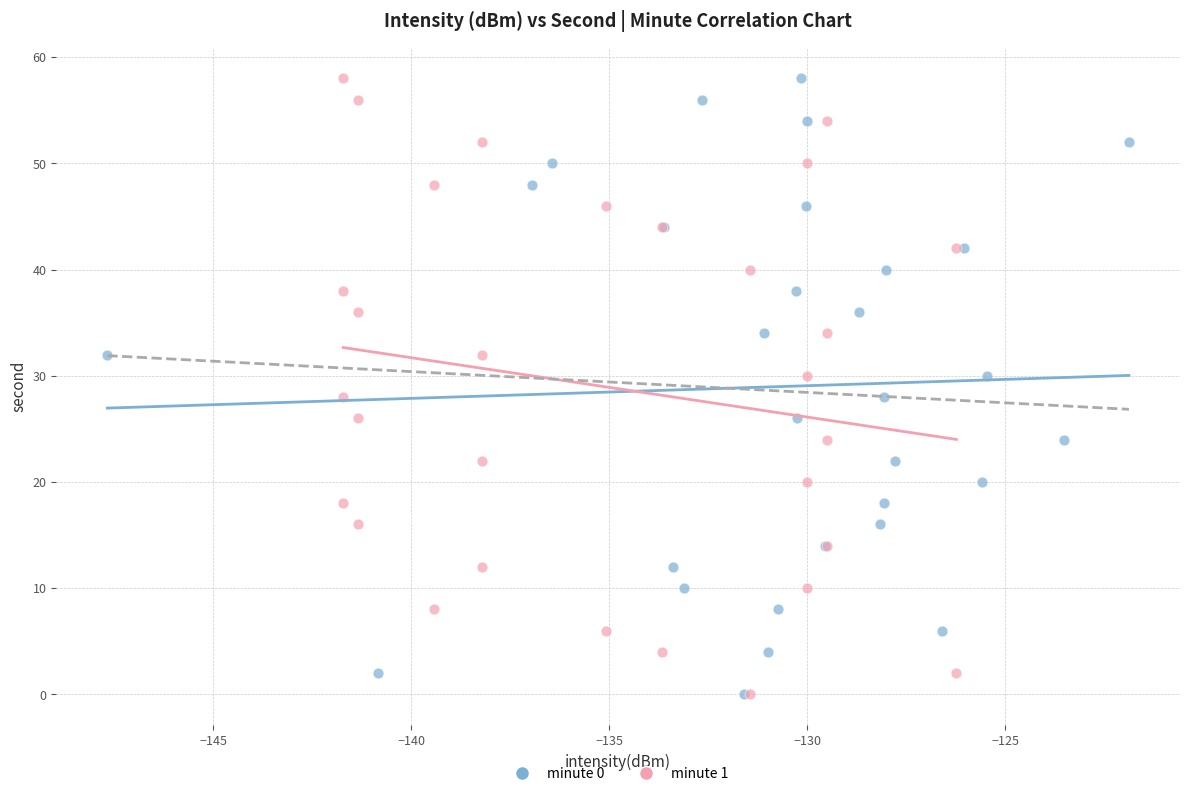

What are all the series names shown in the legend?

minute 0, minute 1